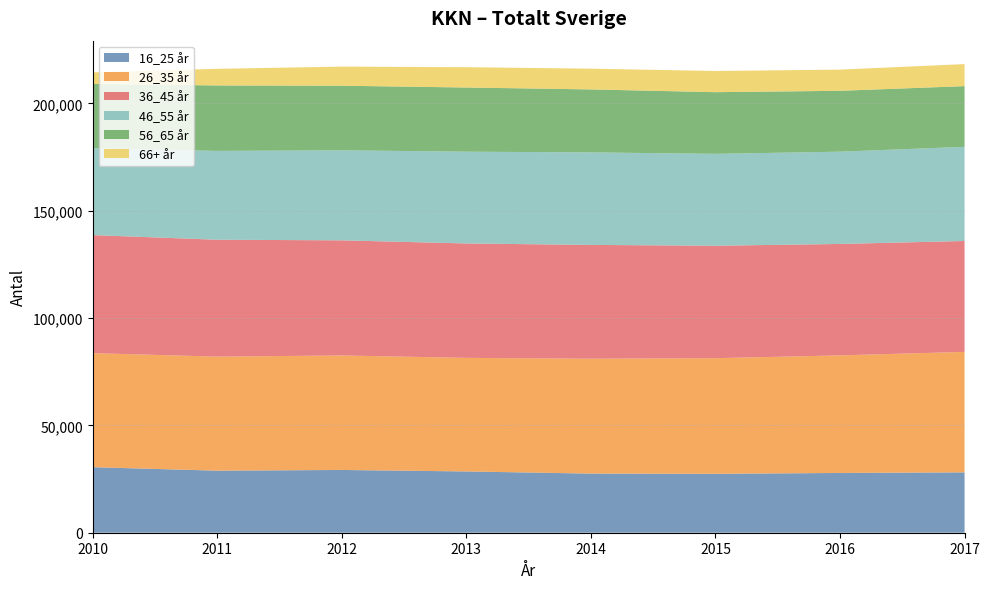

Reading left to right, list all the values displayed in this chart.

16_25 år: 2010=30533	2011=28909	2012=29237	2013=28544	2014=27548	2015=27437	2016=27843	2017=28113
26_35 år: 2010=53114	2011=53127	2012=53332	2013=52918	2014=53509	2015=53879	2016=54767	2017=56132
36_45 år: 2010=54997	2011=54445	2012=53635	2013=53285	2014=53016	2015=52375	2016=51907	2017=51655
46_55 år: 2010=40464	2011=41382	2012=41928	2013=42758	2014=43091	2015=42800	2016=42990	2017=43866
56_65 år: 2010=29946	2011=30491	2012=30093	2013=29889	2014=29341	2015=28731	2016=28355	2017=28270
66+ år: 2010=5384	2011=7749	2012=8895	2013=9460	2014=9661	2015=9875	2016=9869	2017=10263